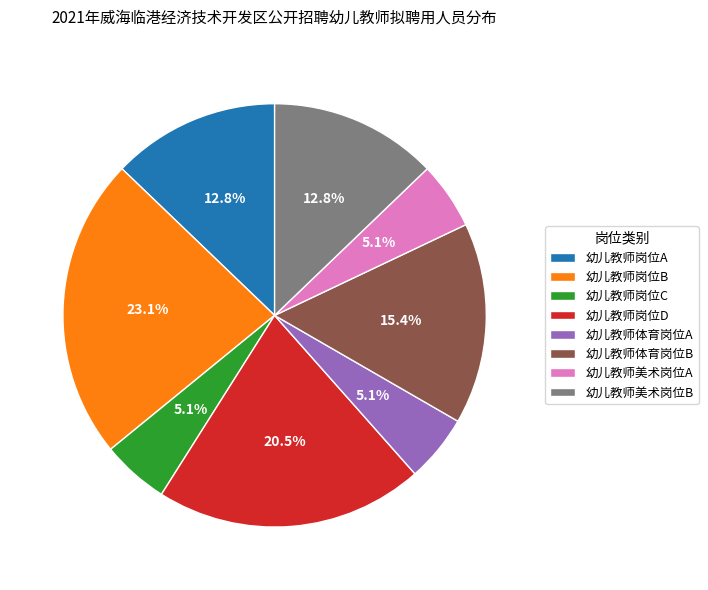

Does 幼儿教师体育岗位B account for over 50% of the chart?

No